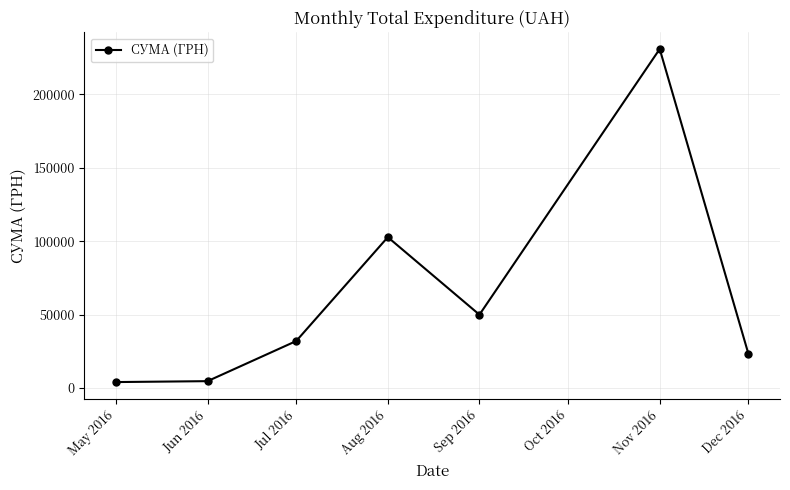

Is it true that the value at Aug 2016 is 167438.1?

False